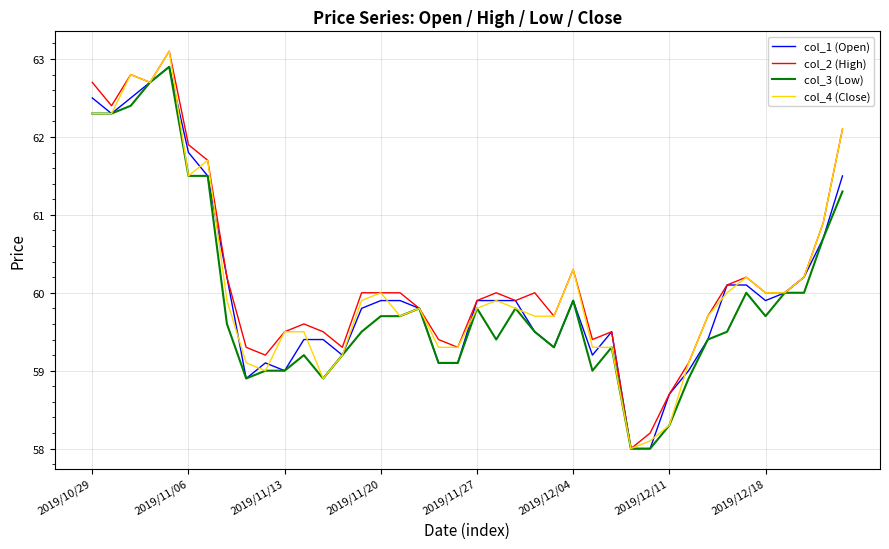

What is the maximum value for col_4 (Close)?

63.1